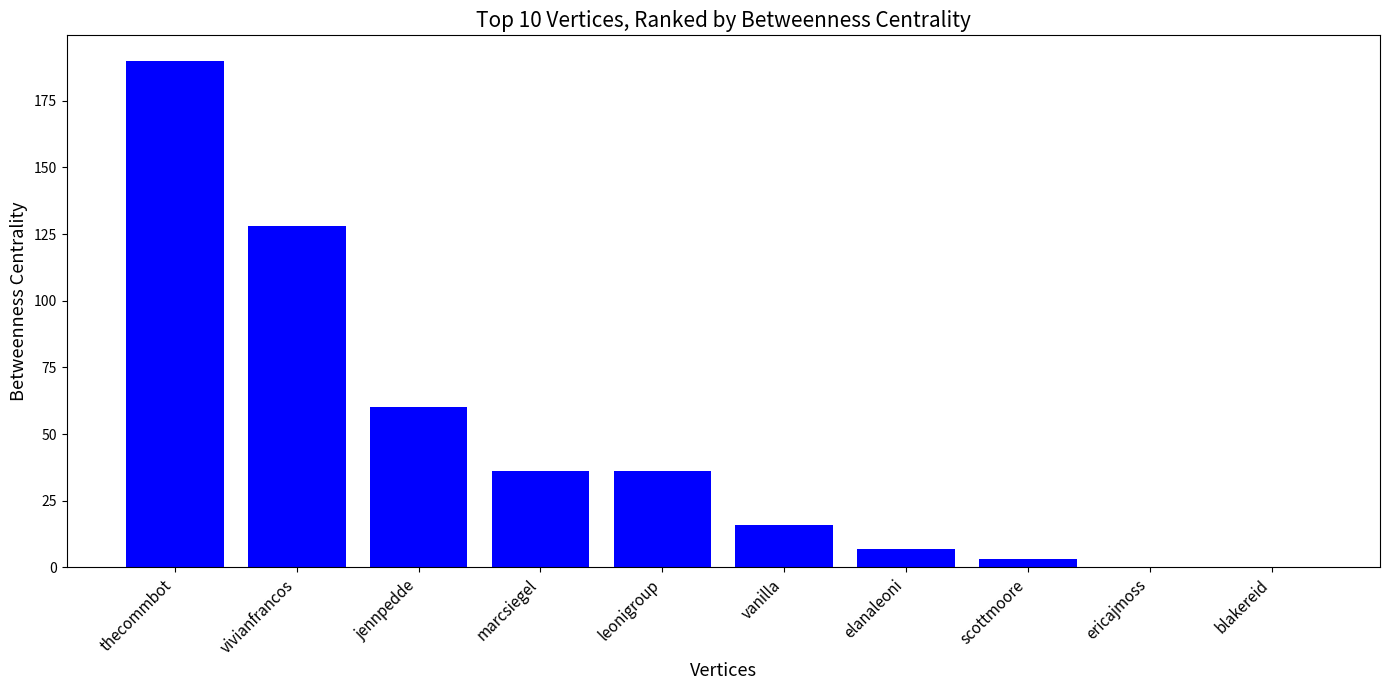

What is the change in value from marcsiegel to blakereid?

-36